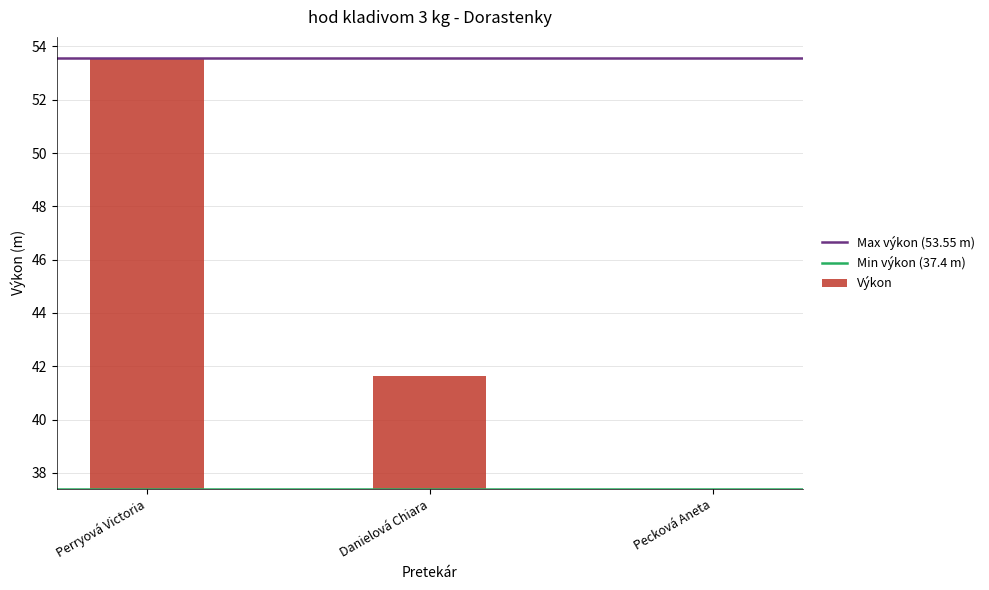

What is the sum of the Max výkon (53.55 m) values at Danielová Chiara and Perryová Victoria?

107.1